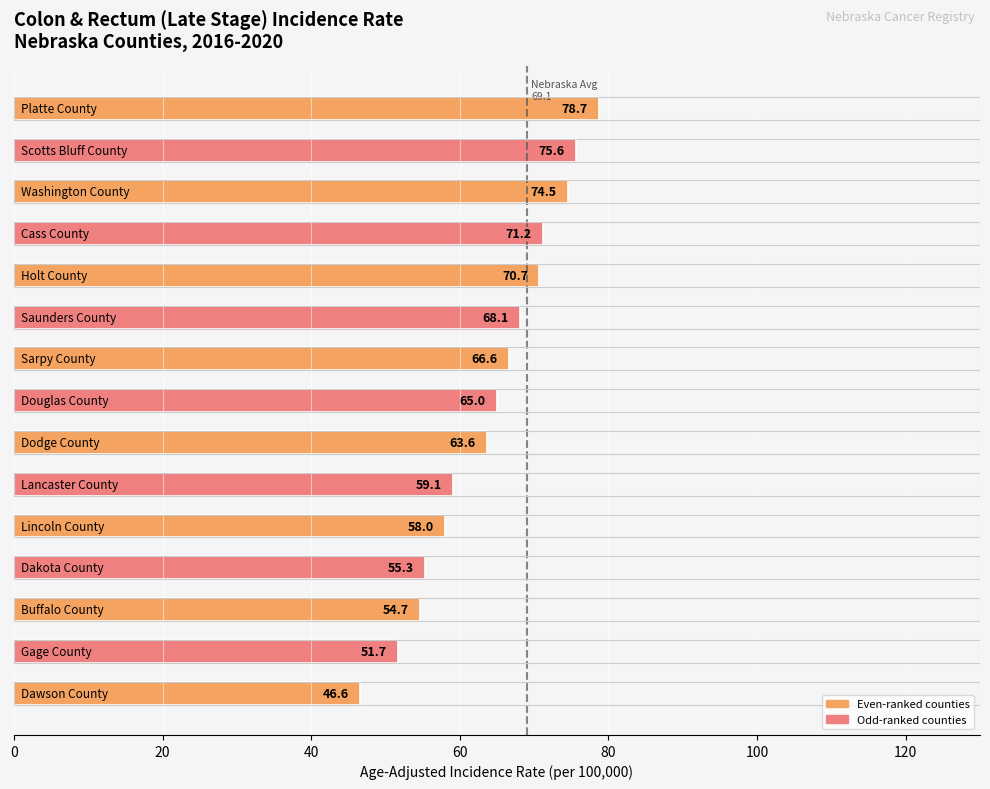

Reading top to bottom, transcribe all the data shown in this chart.

78.7	75.6	74.5	71.2	70.7	68.1	66.6	65.0	63.6	59.1	58.0	55.3	54.7	51.7	46.6